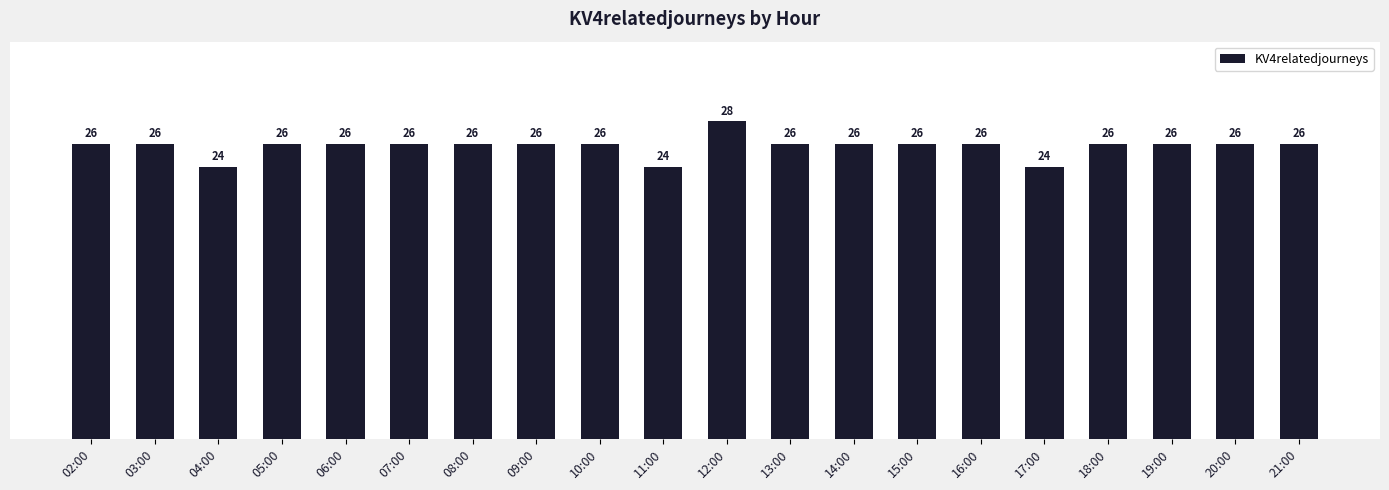

What is the value of the 4th bar from the left?

26